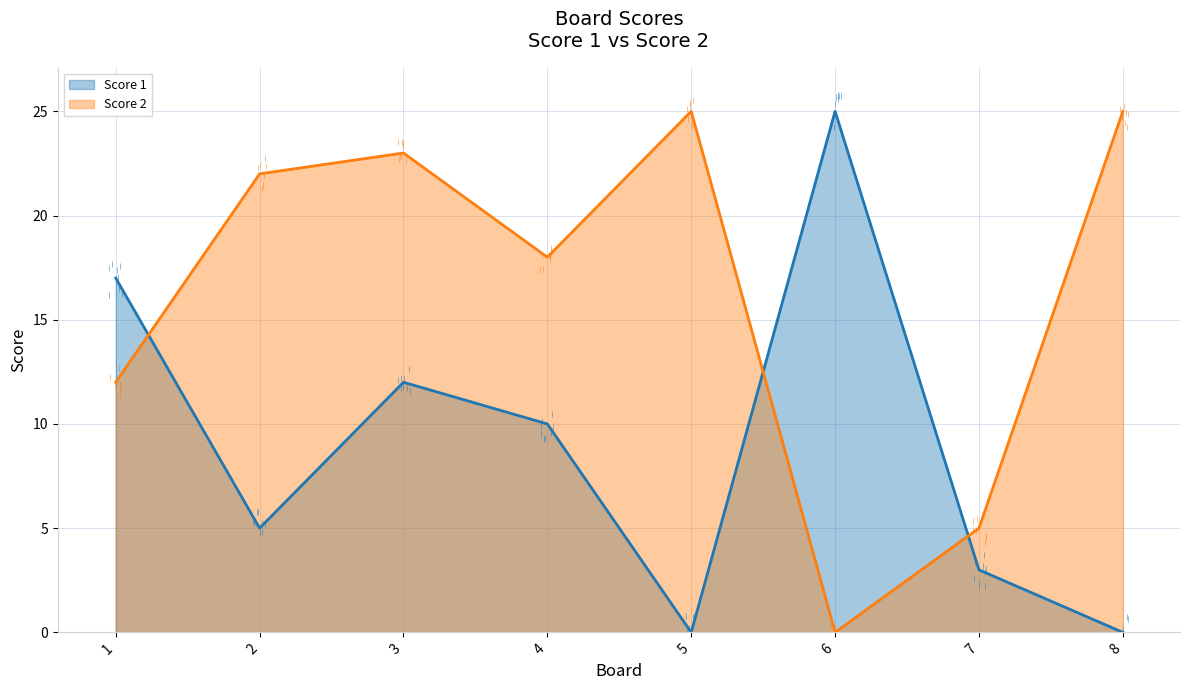

Rank the series at 2 from lowest to highest value.

Score 1, Score 2